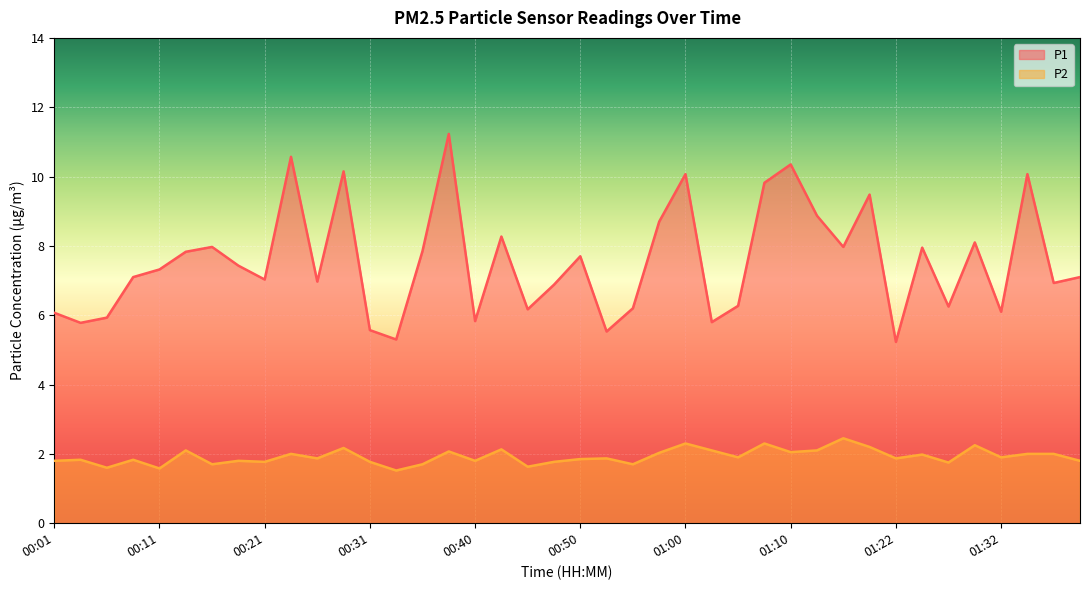

How many interior local peaks does the P1 series have?

12